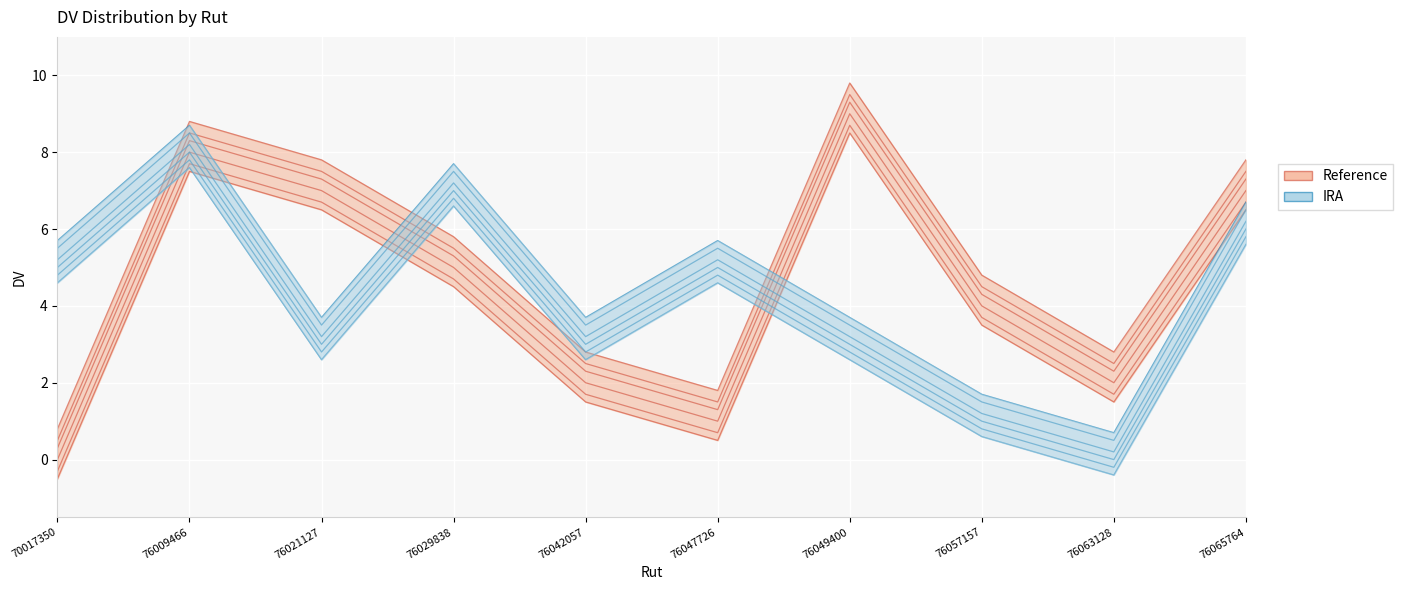

Between which two adjacent categories do Reference and IRA first intersect?

70017350 and 76009466